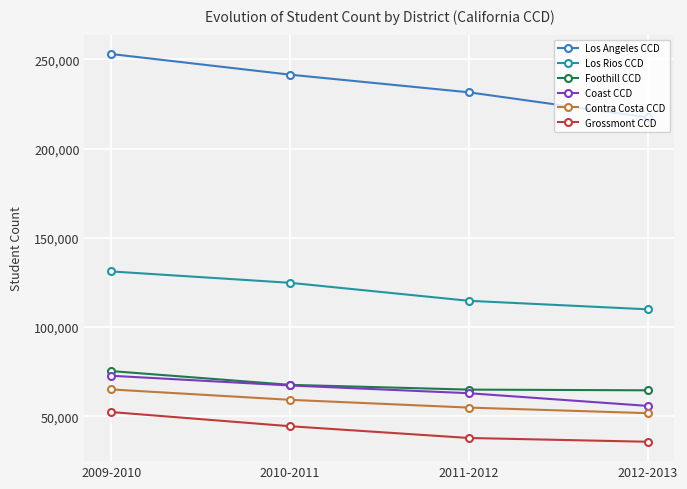

At which label does Los Angeles CCD first exceed 241418?

2009-2010